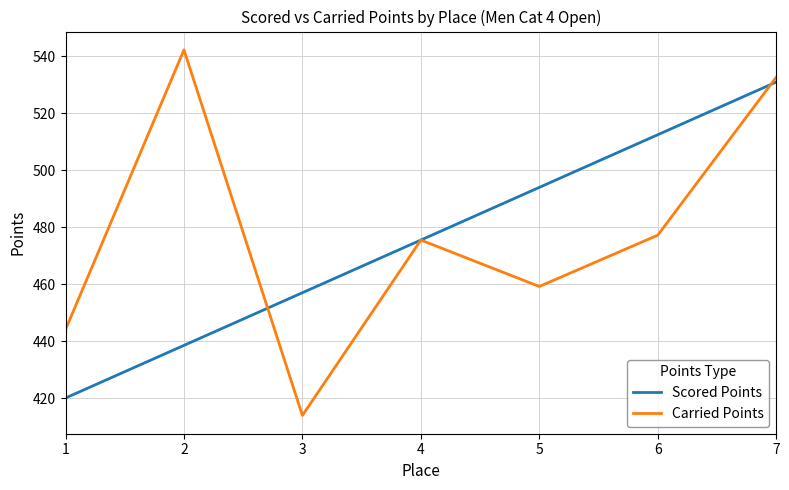

Rank the categories by Carried Points value from highest to lowest.

2, 7, 6, 4, 5, 1, 3